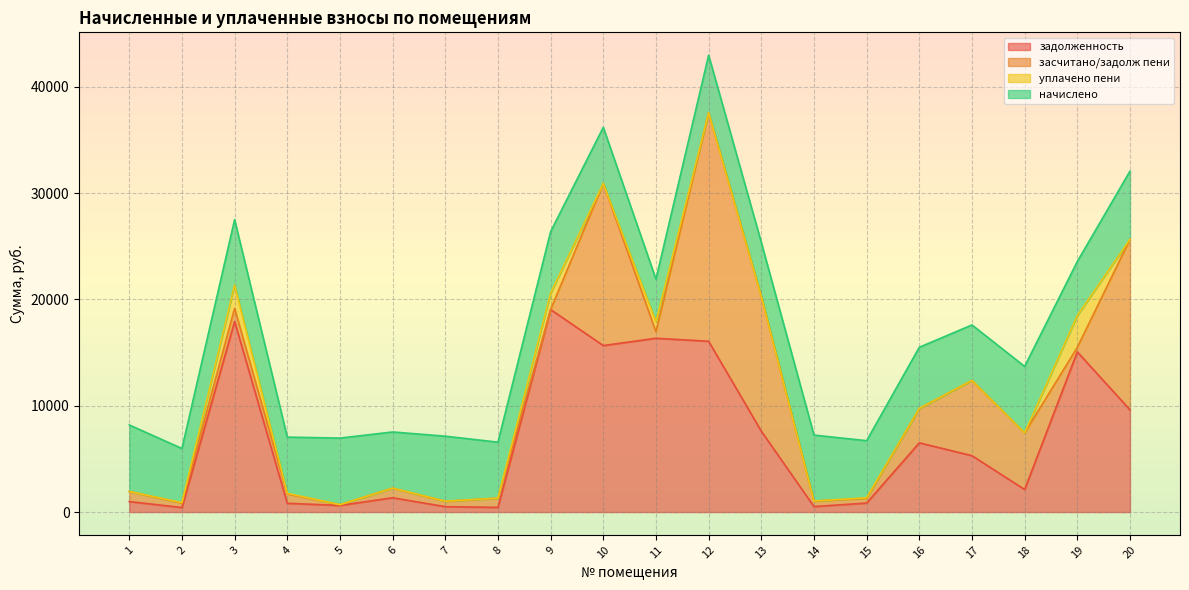

What is the sum of the задолженность values at 5 and 19?

15692.5